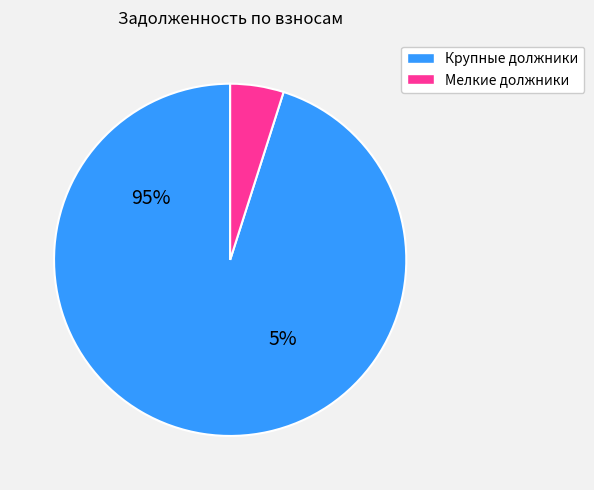

True or false: 5 accounts for 9% of the total.

False